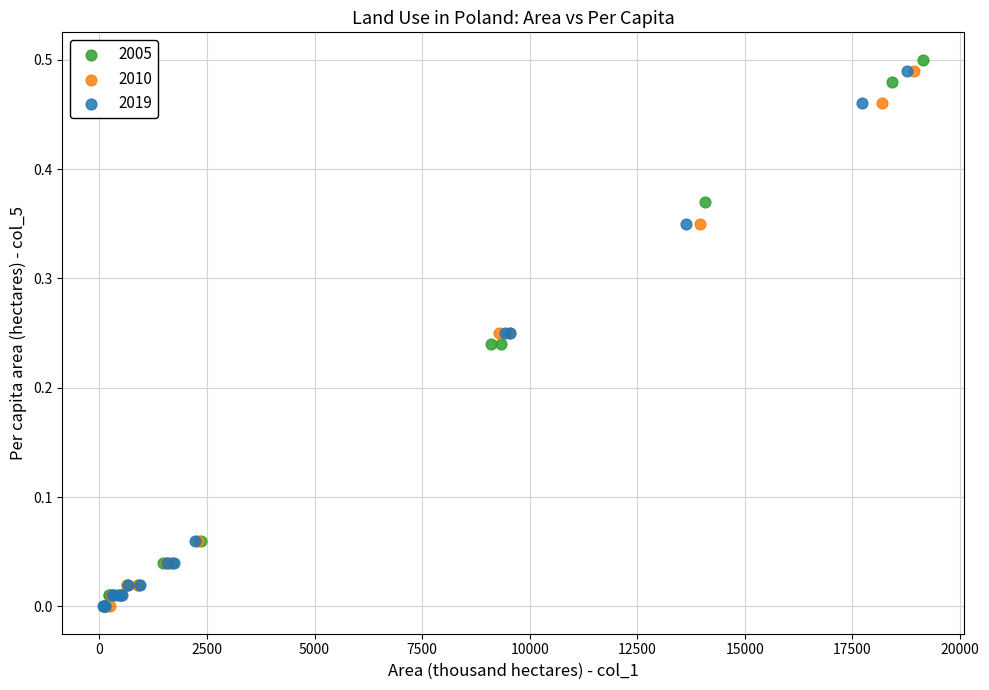

Which series has the largest Y range (max minus min)?

2005